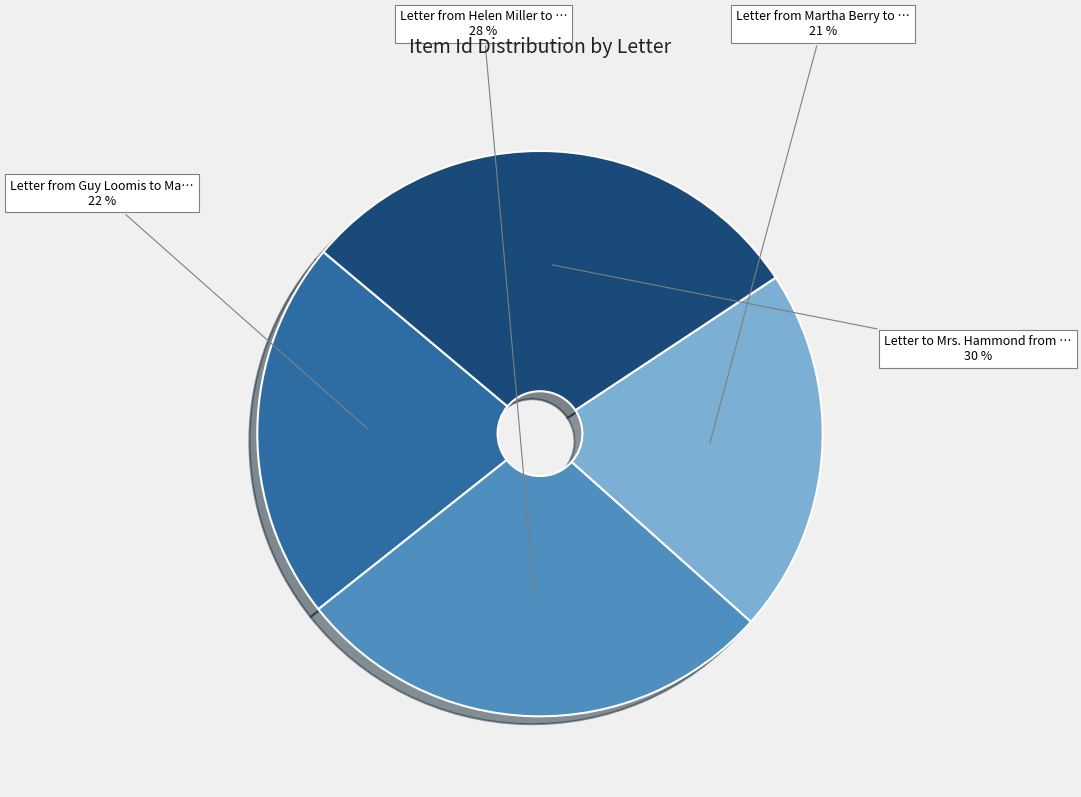

Does any single category account for the majority?

No